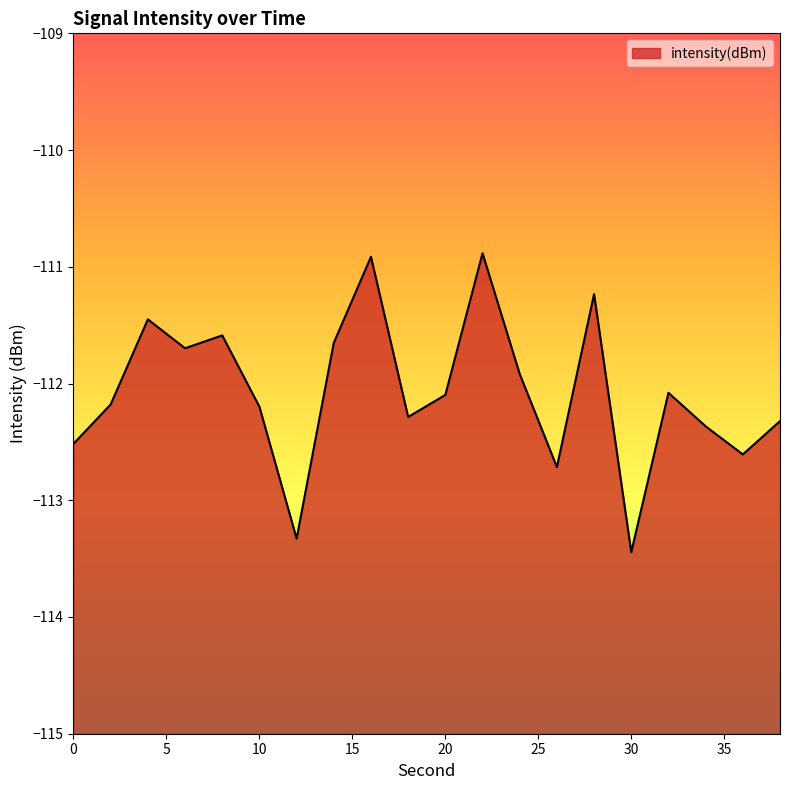

At which category does the chart reach its minimum across all series?

30